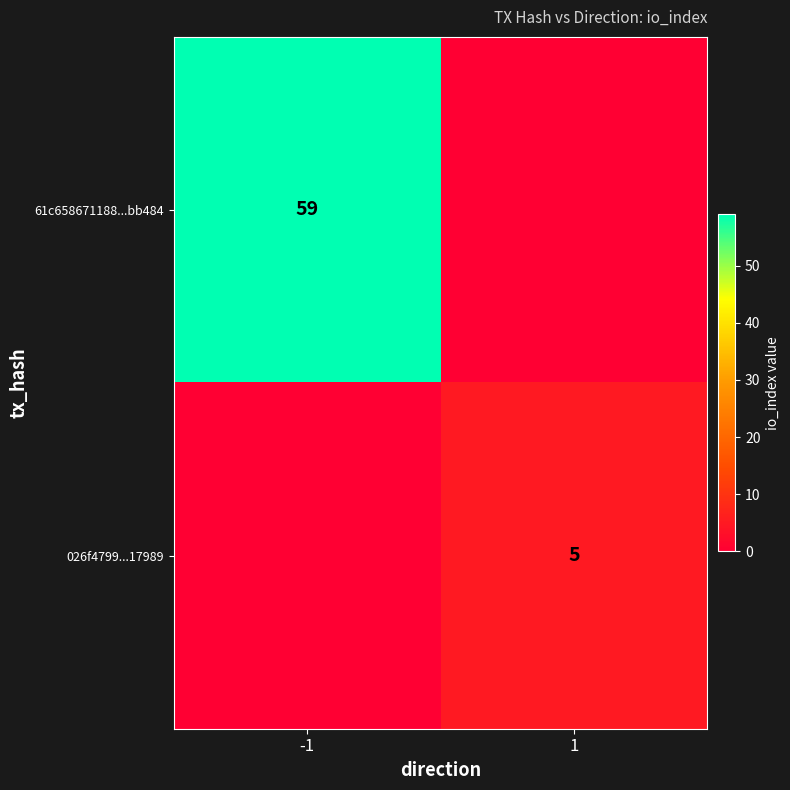

The value of 61c658671188...bb484 at -1 is 80. True or false?

False